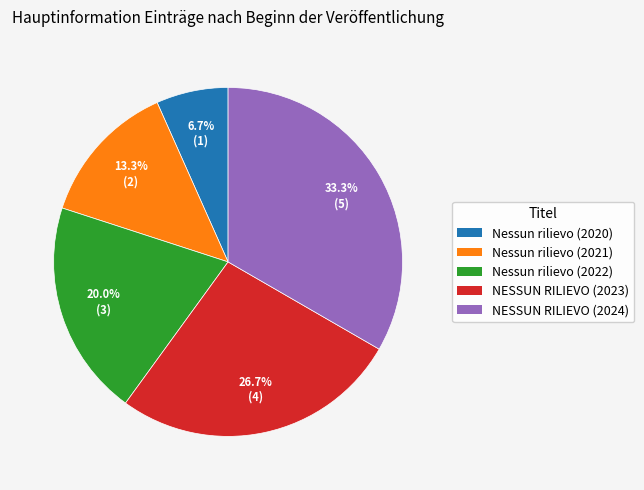

Which category has the biggest portion of the pie?

NESSUN RILIEVO (2024)